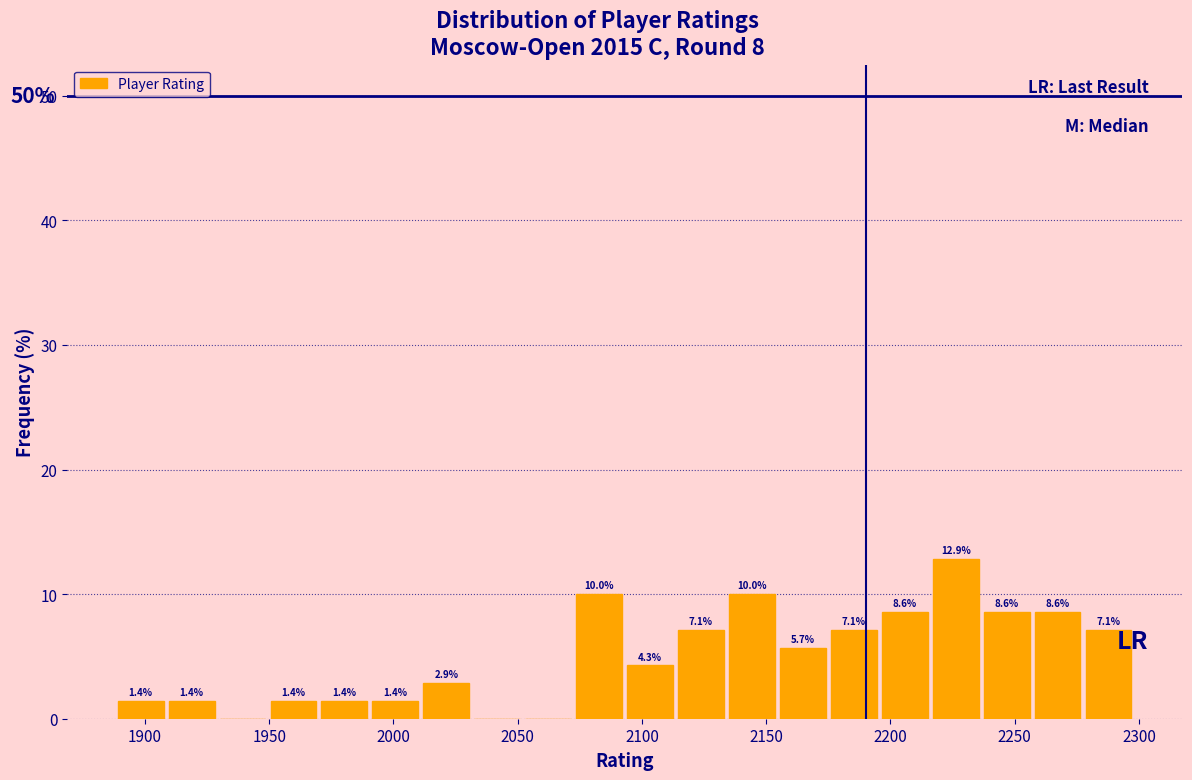

Over which range of the x-axis is the bar tallest?

2216.0 to 2236.5